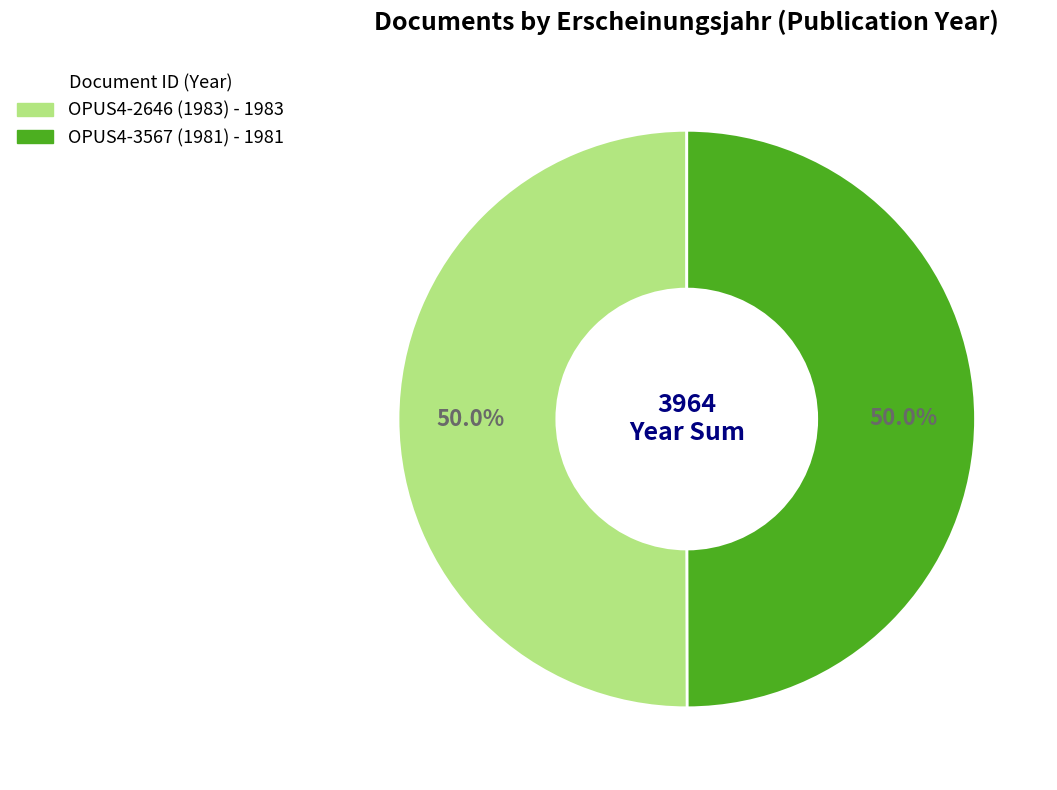

Is it true that OPUS4-2646 (1983) is 50% of the pie?

True